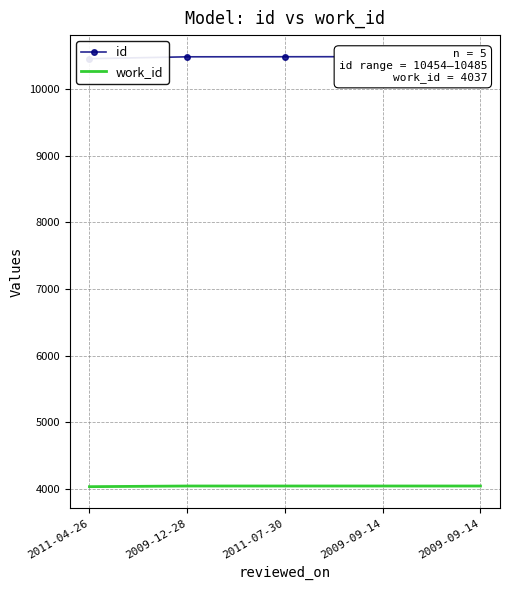

At which category is the sum across all series the highest?

2009-09-14